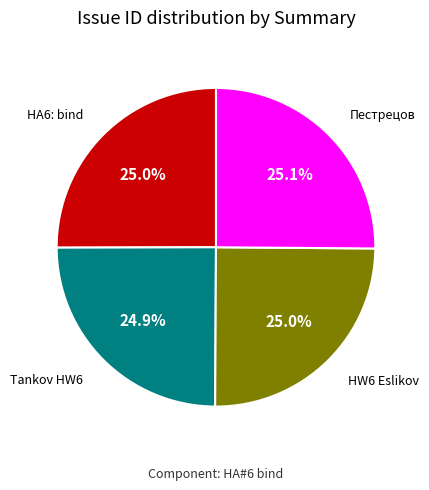

Does any single category account for the majority?

No